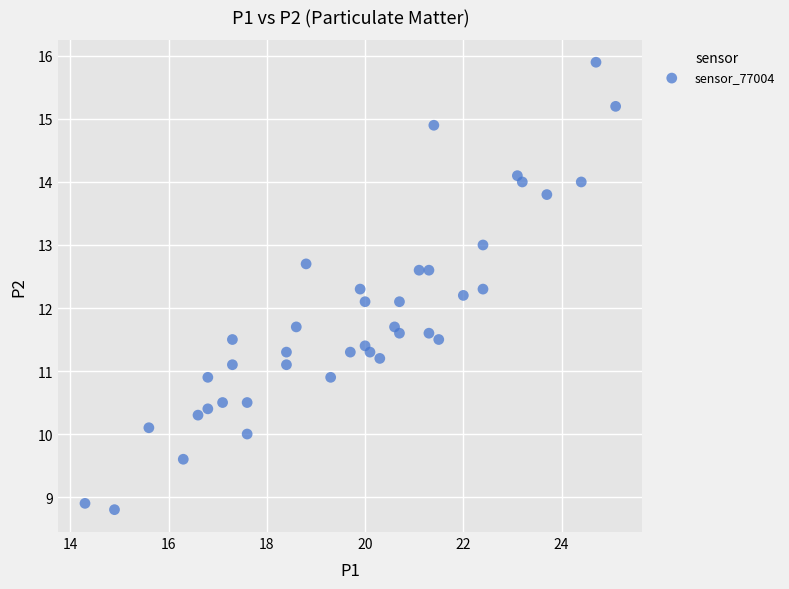

What is the range of X values (max minus min)?

10.8